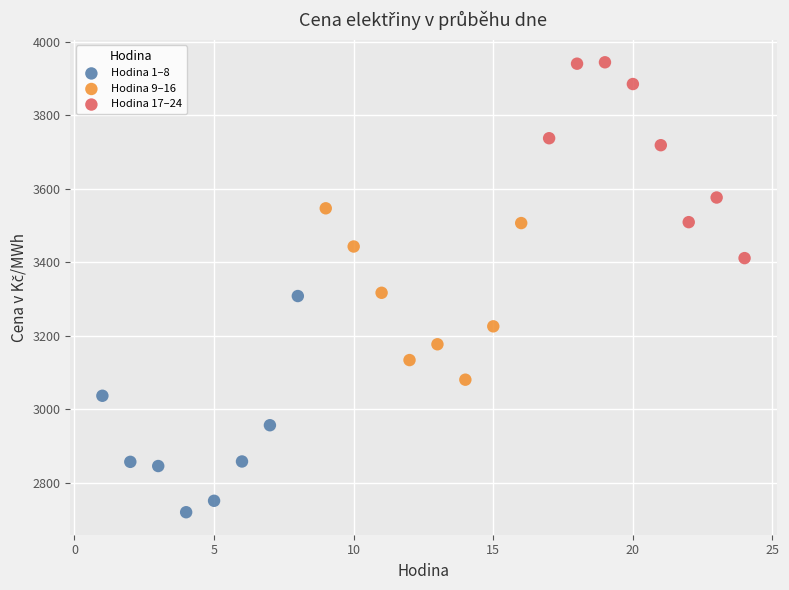

Which series reaches the maximum Y coordinate?

Hodina 17–24